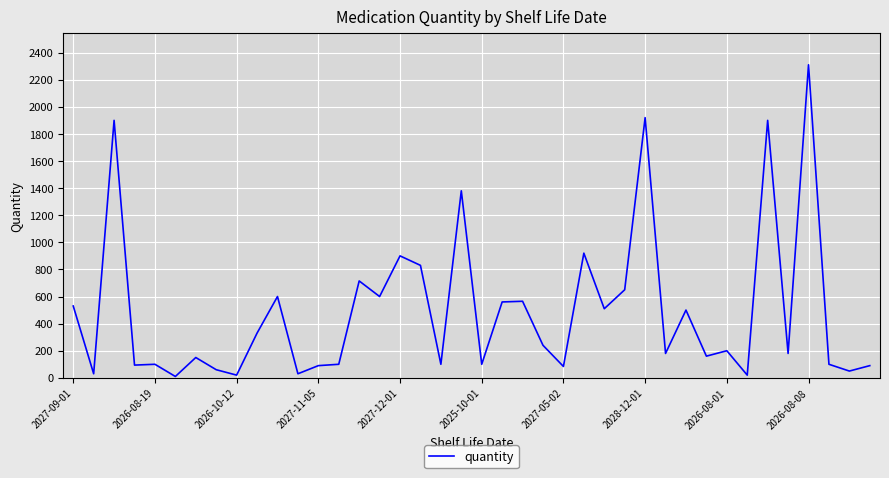

What is the difference between the maximum and minimum values?

2300